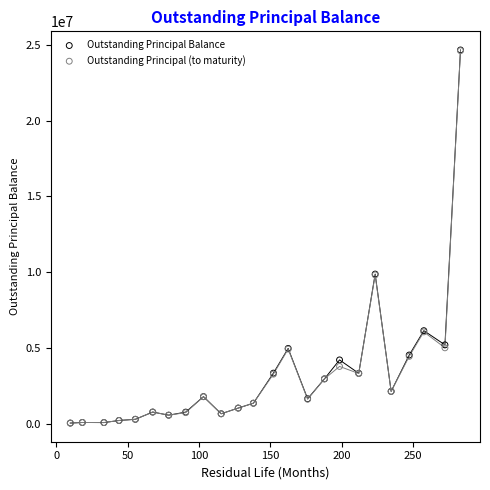

What are all the series names shown in the legend?

Outstanding Principal Balance, Outstanding Principal (to maturity)